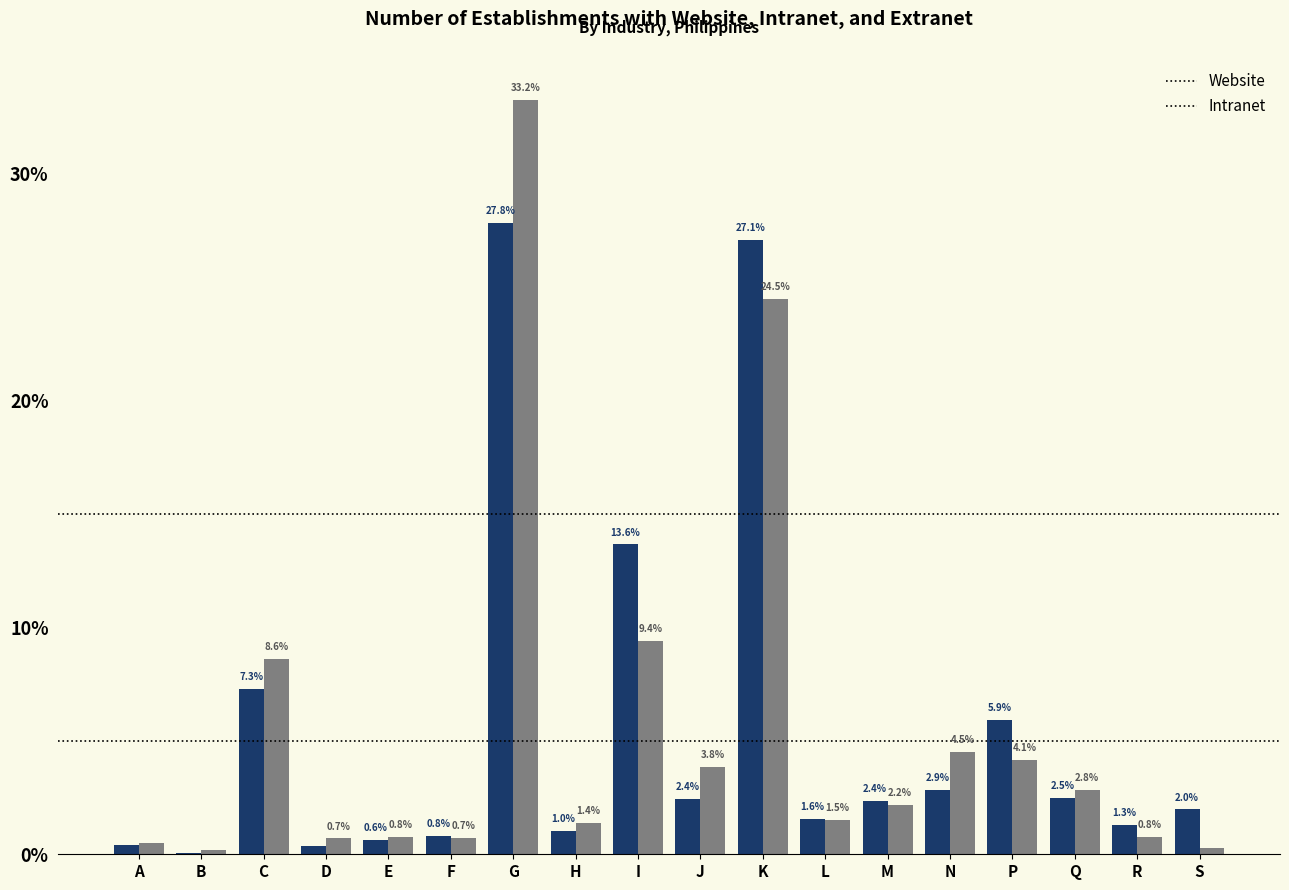

What is the approximate value of Website at F?

0.8